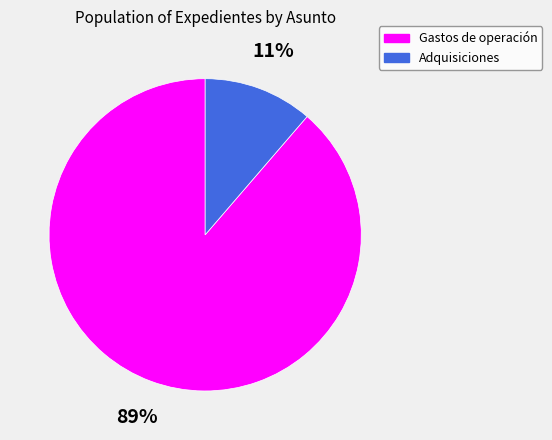

How many segments does this pie chart have?

2